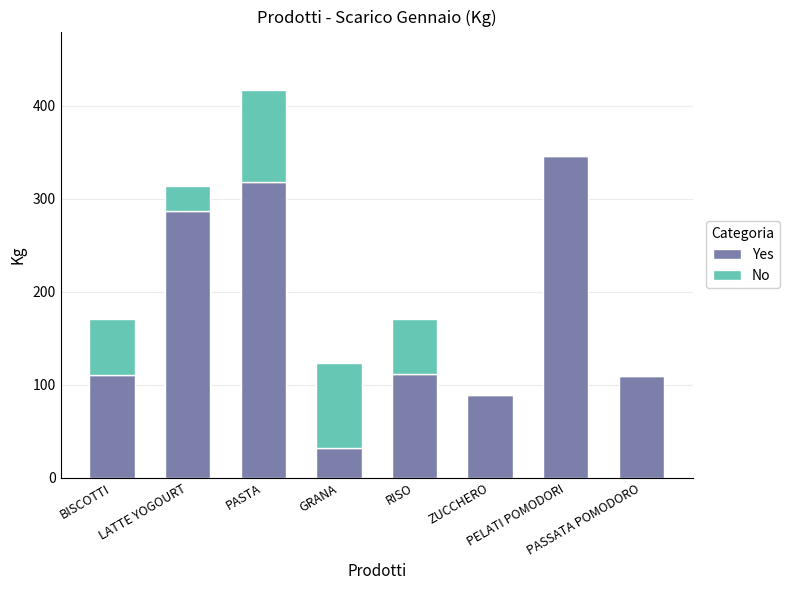

What is the sum of all Yes values?

1401.8